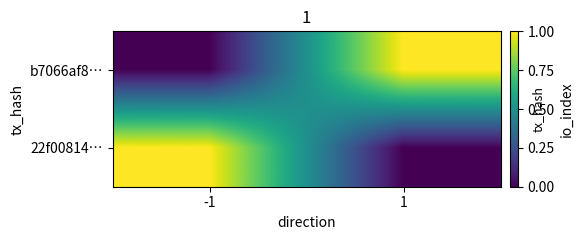

Which label corresponds to the smallest value in the chart?

-1